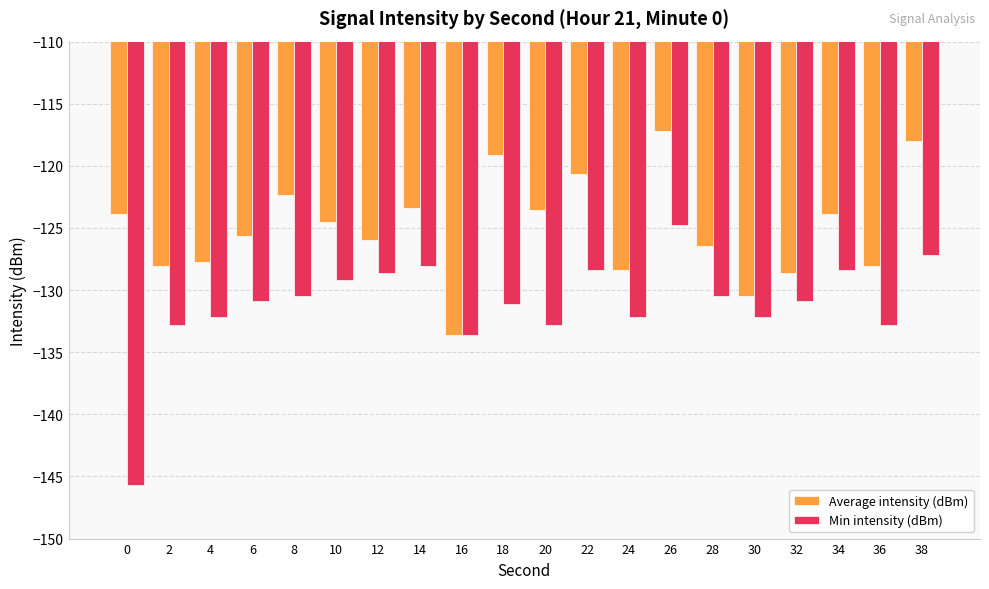

What is the sum of all Average intensity (dBm) values?

-2499.6